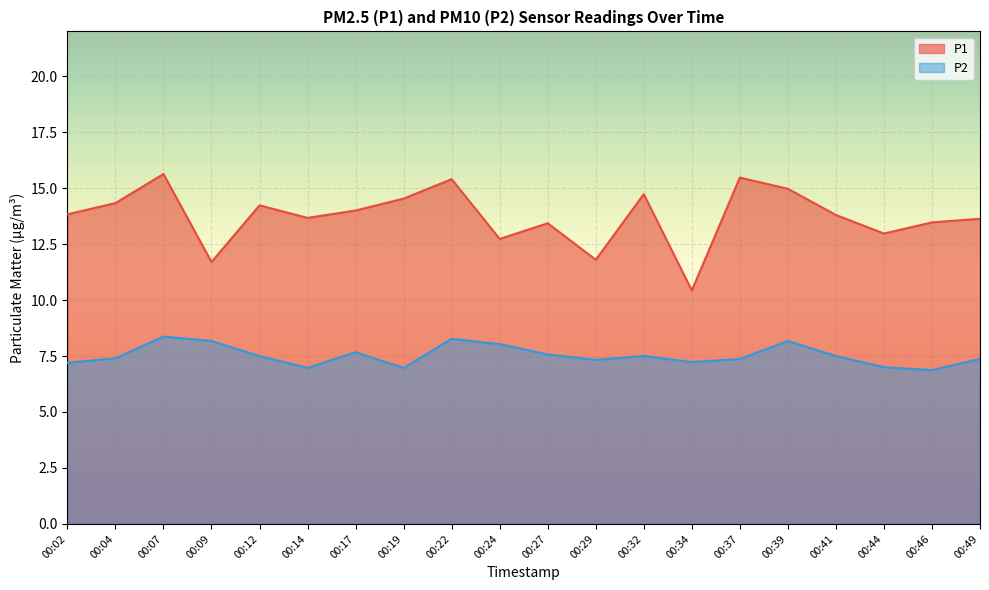

True or false: P1 has more than 1 points higher than both neighbors.

True